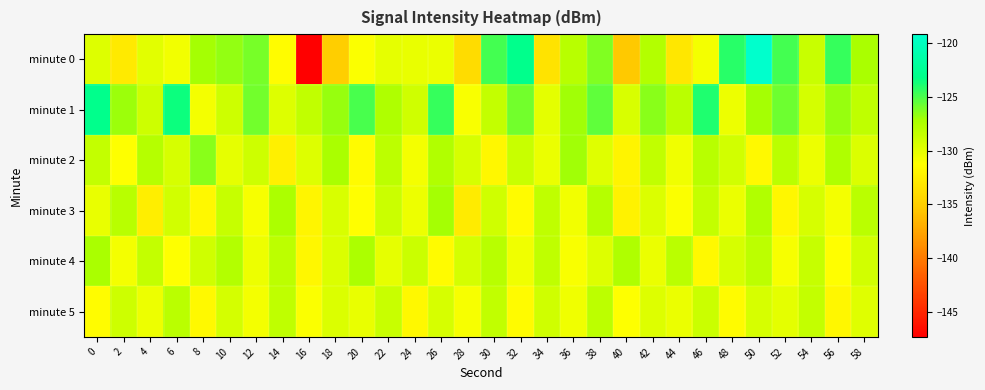

Reading left to right, list all the values displayed in this chart.

minute 0: 0=-129.7	2=-132.9	4=-129.9	6=-130.7	8=-127.1	10=-126.7	12=-126.0	14=-131.4	16=-147.3	18=-135.0	20=-131.1	22=-130.2	24=-130.3	26=-130.4	28=-134.0	30=-124.8	32=-123.0	34=-133.4	36=-128.0	38=-126.3	40=-135.4	42=-127.7	44=-133.1	46=-130.8	48=-124.2	50=-119.2	52=-124.9	54=-128.7	56=-124.6	58=-127.2
minute 1: 0=-123.0	2=-126.9	4=-128.9	6=-123.6	8=-130.8	10=-128.9	12=-125.9	14=-129.7	16=-128.4	18=-126.8	20=-125.0	22=-127.5	24=-129.0	26=-124.5	28=-131.0	30=-128.5	32=-126.0	34=-130.0	36=-127.0	38=-125.5	40=-129.5	42=-126.5	44=-128.0	46=-124.0	48=-130.5	50=-127.2	52=-125.8	54=-129.2	56=-126.8	58=-128.3
minute 2: 0=-128.5	2=-131.2	4=-127.8	6=-129.3	8=-126.5	10=-130.1	12=-128.9	14=-132.4	16=-129.7	18=-127.3	20=-131.5	22=-128.2	24=-130.8	26=-127.6	28=-129.4	30=-131.9	32=-128.7	34=-130.3	36=-127.1	38=-129.8	40=-132.1	42=-128.4	44=-130.6	46=-127.9	48=-129.1	50=-131.7	52=-128.0	54=-130.4	56=-127.5	58=-129.6
minute 3: 0=-130.2	2=-127.9	4=-132.5	6=-129.1	8=-131.8	10=-128.6	12=-130.9	14=-127.4	16=-132.0	18=-129.5	20=-131.3	22=-128.8	24=-130.5	26=-127.2	28=-132.8	30=-129.0	32=-131.6	34=-128.3	36=-130.7	38=-127.8	40=-132.2	42=-129.6	44=-131.1	46=-128.5	48=-130.3	50=-127.6	52=-131.9	54=-129.3	56=-130.8	58=-128.0
minute 4: 0=-127.3	2=-130.8	4=-128.5	6=-131.2	8=-129.0	10=-127.7	12=-130.4	14=-128.1	16=-131.9	18=-129.6	20=-127.4	22=-130.1	24=-128.8	26=-131.5	28=-129.2	30=-127.9	32=-130.6	34=-128.3	36=-131.0	38=-129.7	40=-127.5	42=-130.3	44=-128.0	46=-131.7	48=-129.4	50=-128.2	52=-130.9	54=-128.6	56=-131.3	58=-129.1
minute 5: 0=-131.4	2=-128.9	4=-130.5	6=-128.0	8=-131.7	10=-129.2	12=-130.8	14=-128.3	16=-131.1	18=-129.6	20=-130.2	22=-128.7	24=-131.8	26=-129.3	28=-130.9	30=-128.4	32=-131.5	34=-129.0	36=-130.6	38=-128.1	40=-131.2	42=-129.7	44=-130.3	46=-128.8	48=-131.6	50=-129.4	52=-130.0	54=-128.5	56=-131.9	58=-129.8